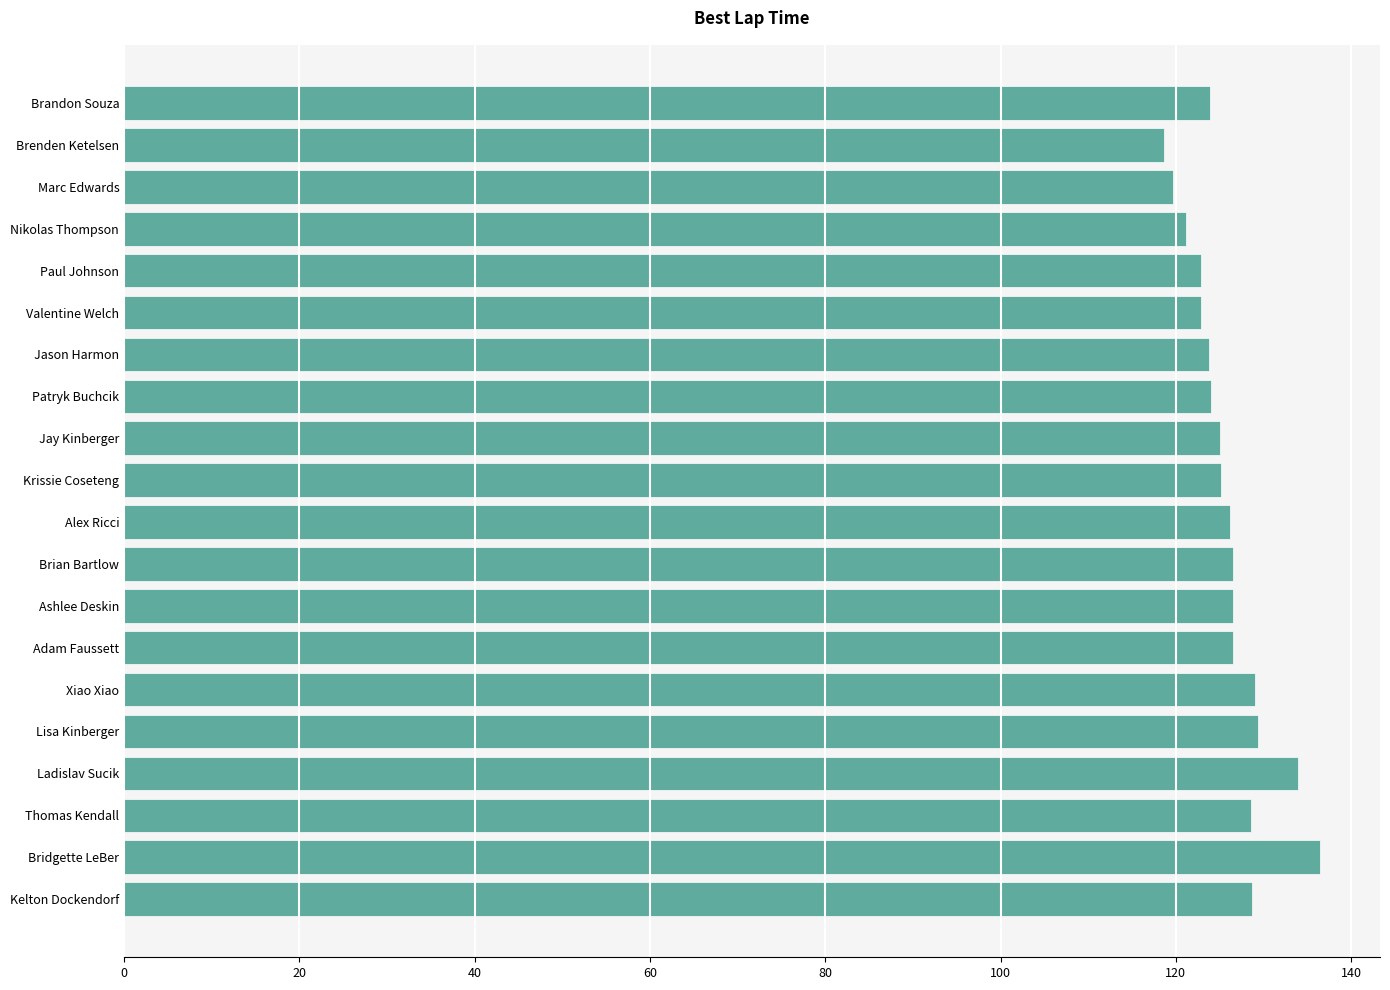

What is the smallest value displayed?

118.7